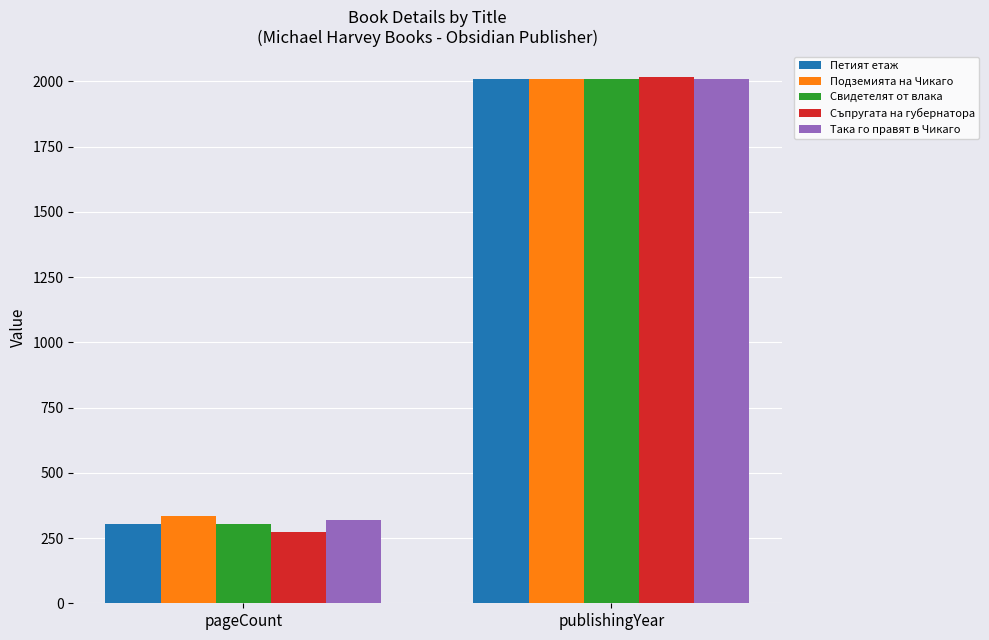

What is the label of the 1st bar from the right?

publishingYear